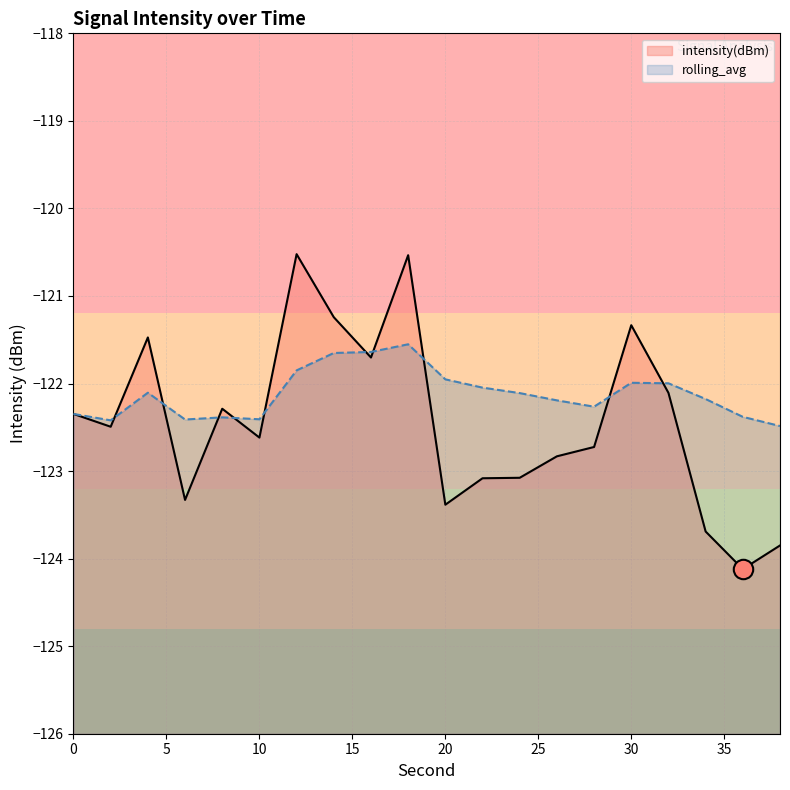

What is the total value across all series at 10?

-245.0